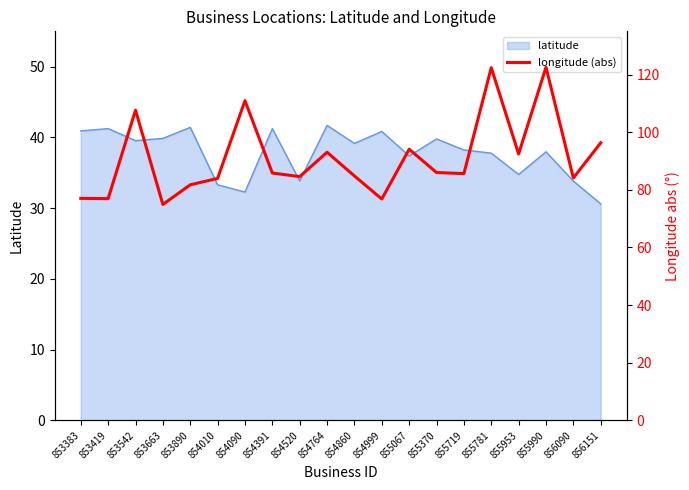

What is the change in value from 853542 to 854764?

-14.6